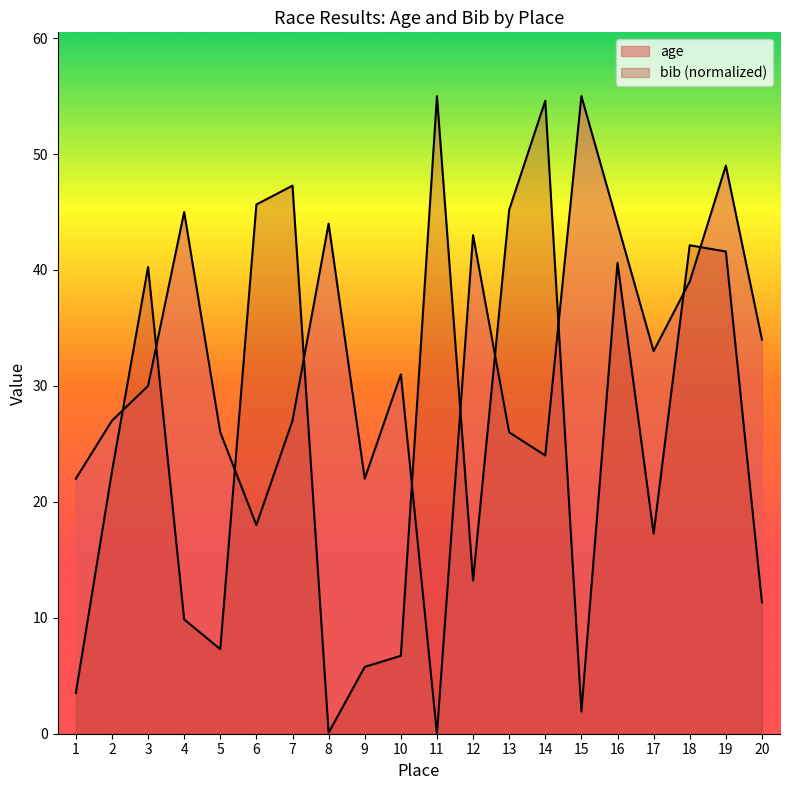

Which category has the highest value across all series?

15